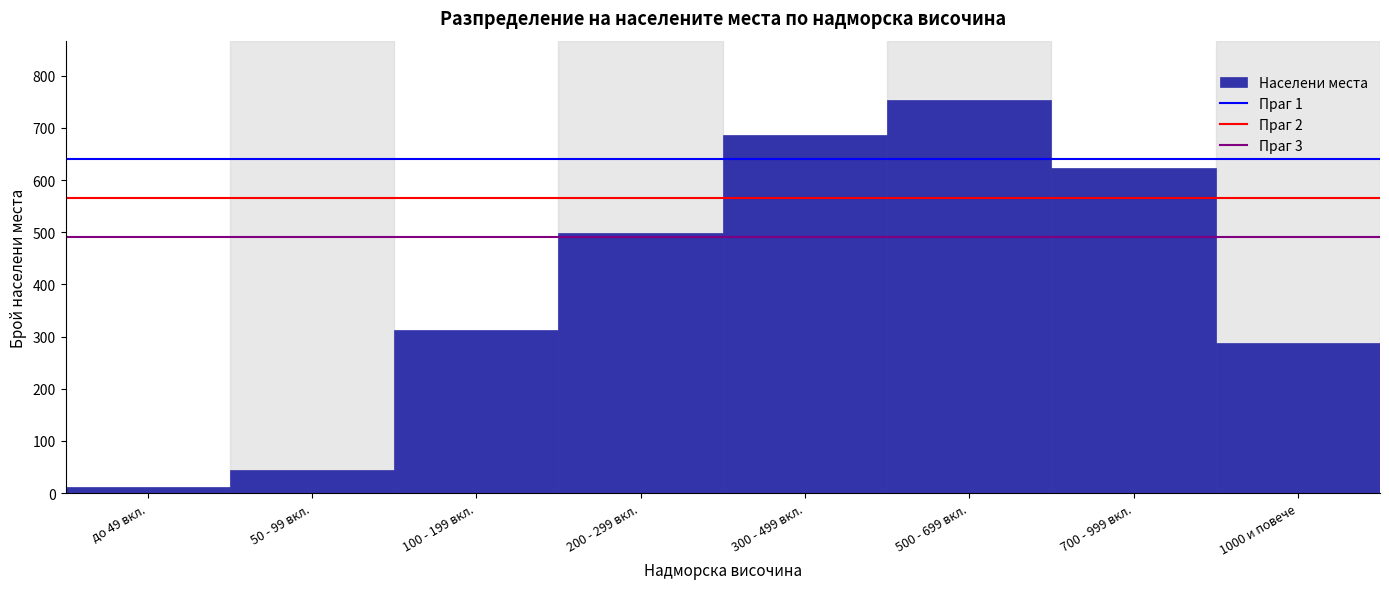

Reading right to left, extract all data points from this chart.

1000 и повече=287	700 - 999 вкл.=623	500 - 699 вкл.=754	300 - 499 вкл.=687	200 - 299 вкл.=498	100 - 199 вкл.=312	50 - 99 вкл.=45	до 49 вкл.=12